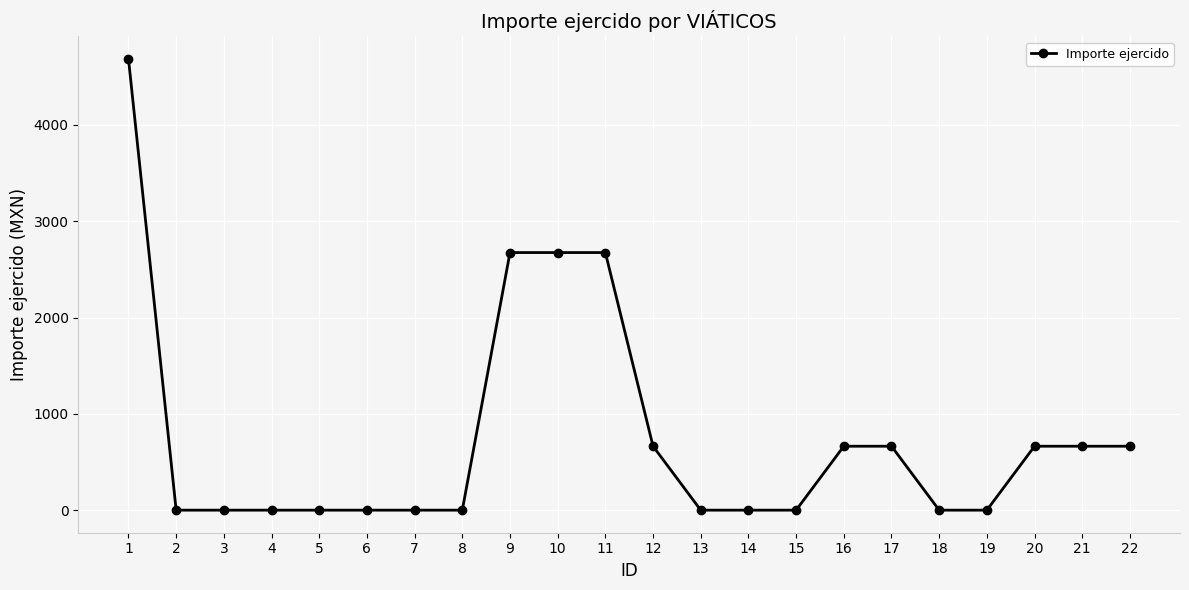

What is the greatest value displayed?

4685.9